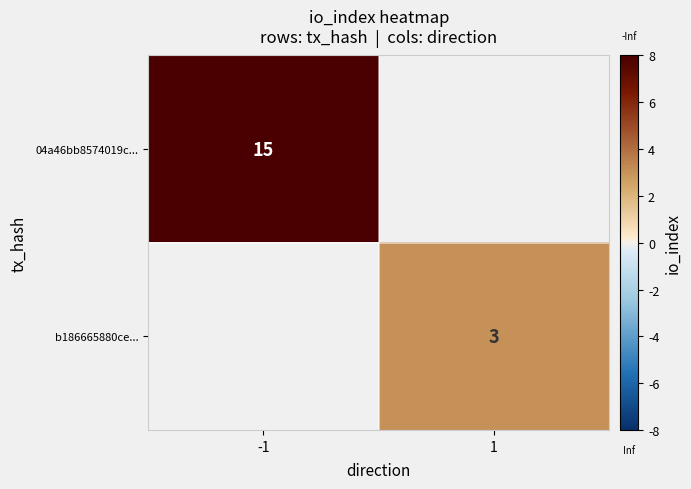

At how many categories does at least one series exceed 9?

1